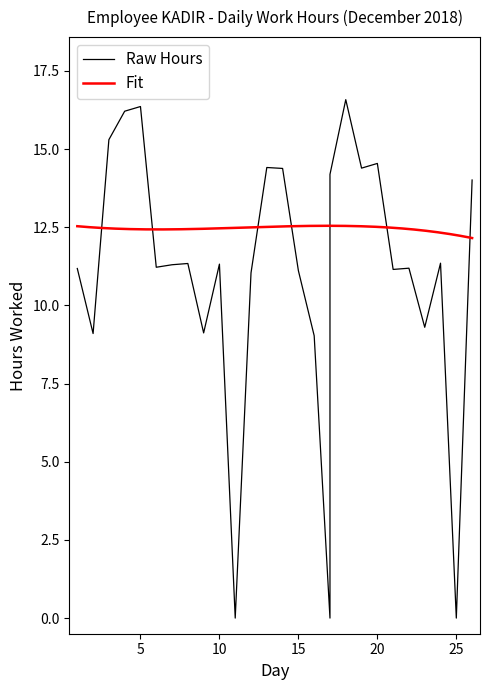

How many data points are less than 11?

7